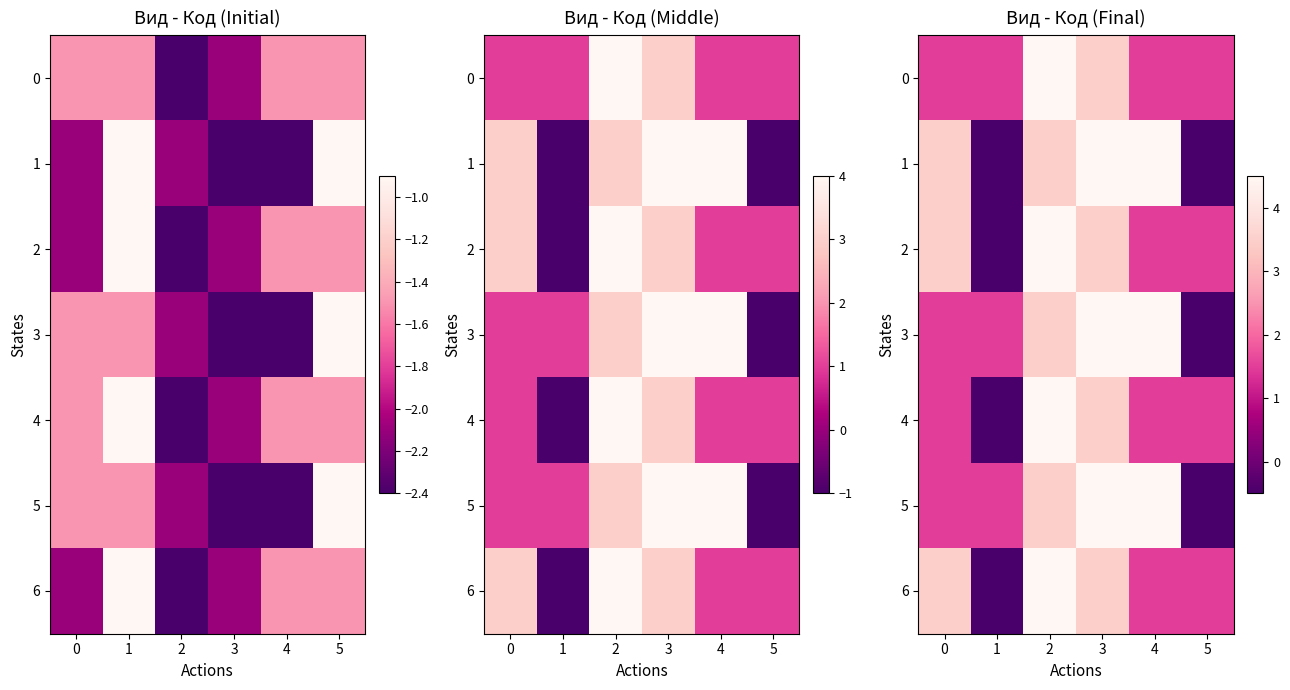

What is the maximum value shown in the chart?

4.5